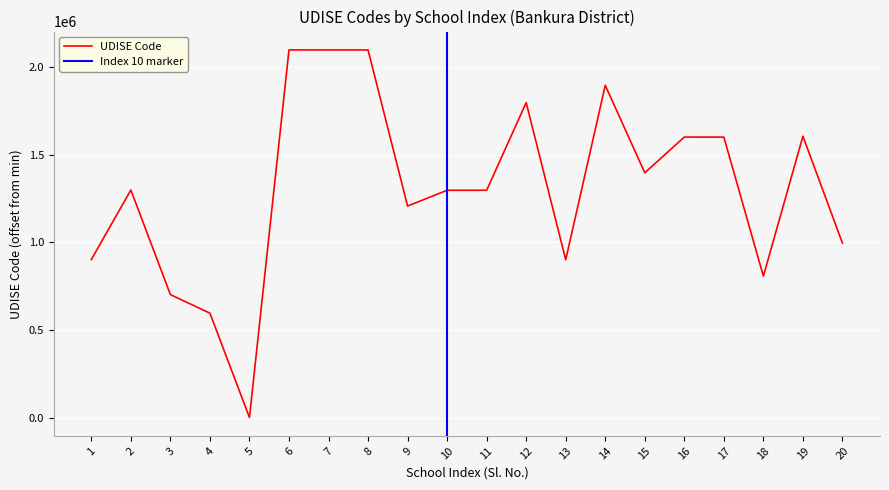

What is the average value?

1308691